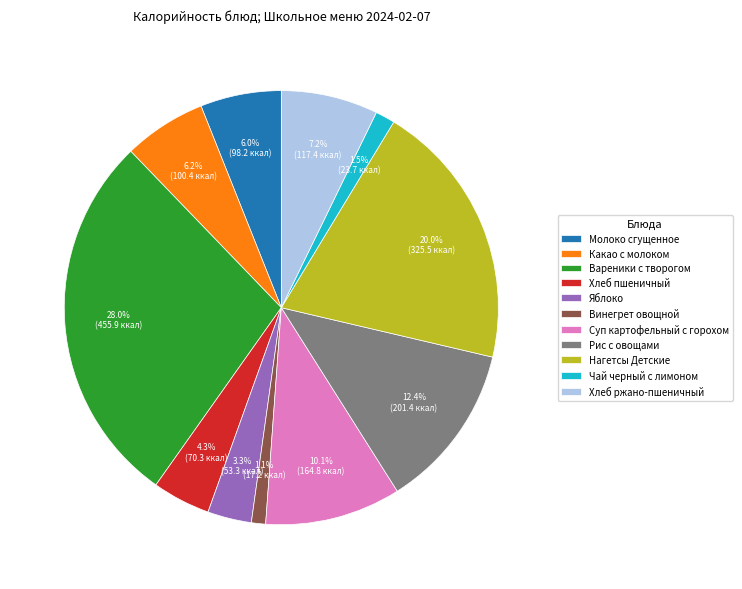

What is the ratio of the value at Хлеб пшеничный to the value at Хлеб ржано-пшеничный?

0.6